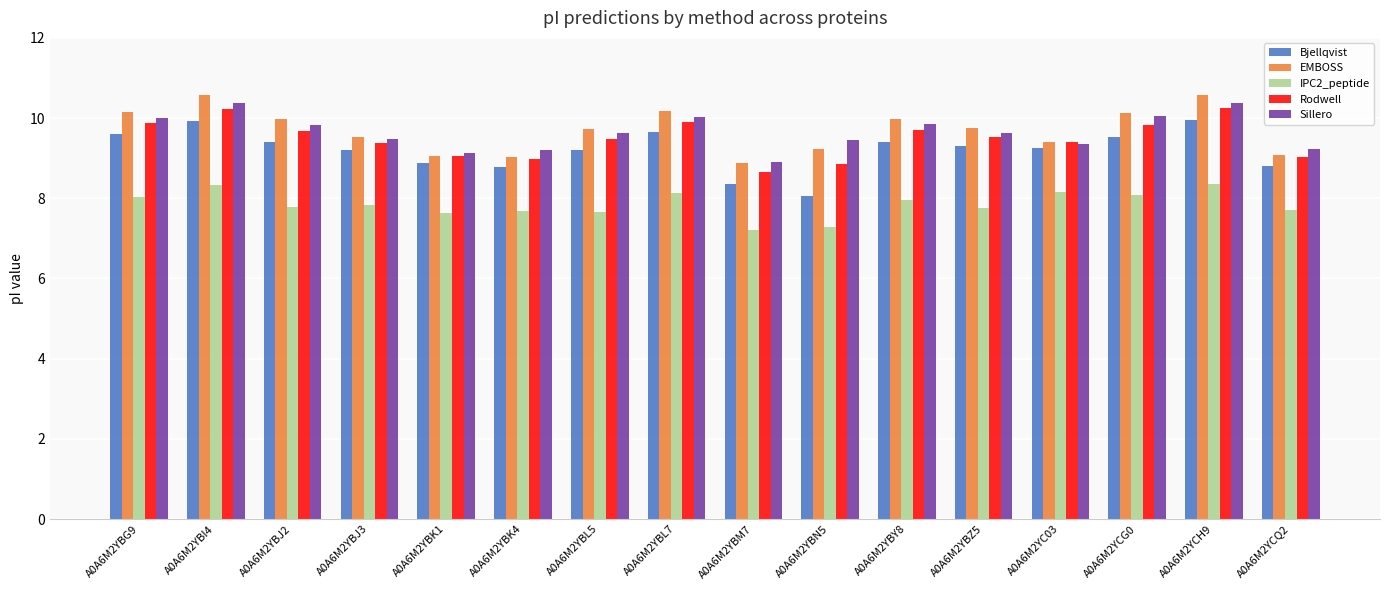

What is the difference between the highest and lowest values at A0A6M2YBK1?

1.5